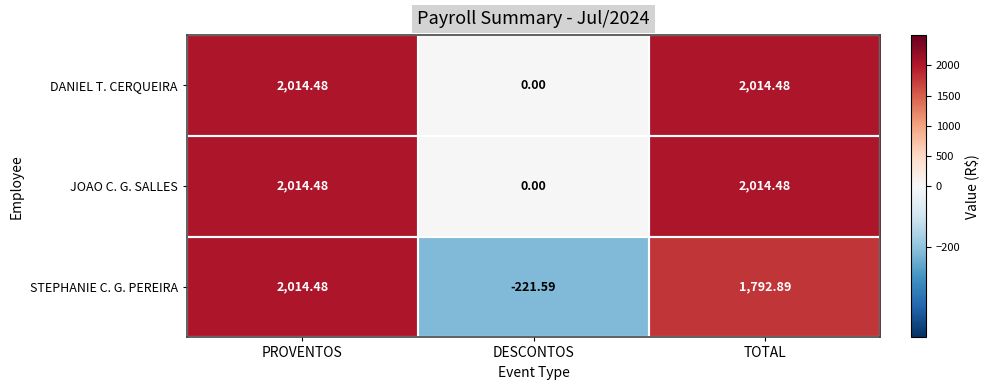

Which category has the highest value in the STEPHANIE C. G. PEREIRA series?

PROVENTOS